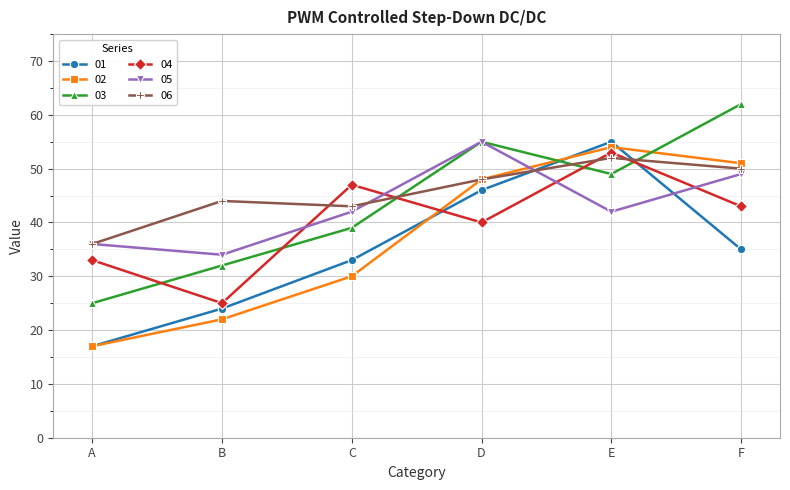

What is the smallest value displayed?

17